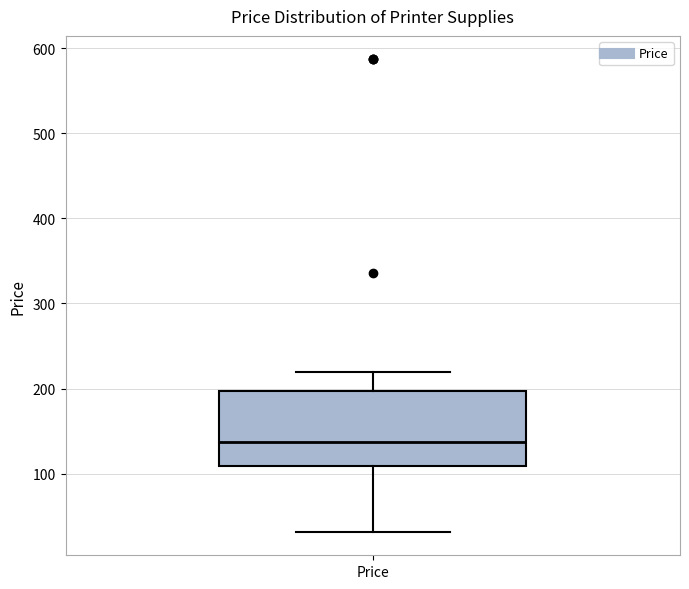

Transcribe this box plot: give where the median line is, the range the box spans, and where the two whiskers end, as read against the y-axis. The values are not printed on the chart, so give them approximately, as read against the axis.

median 140, box 110 to 200, whiskers 30 to 220